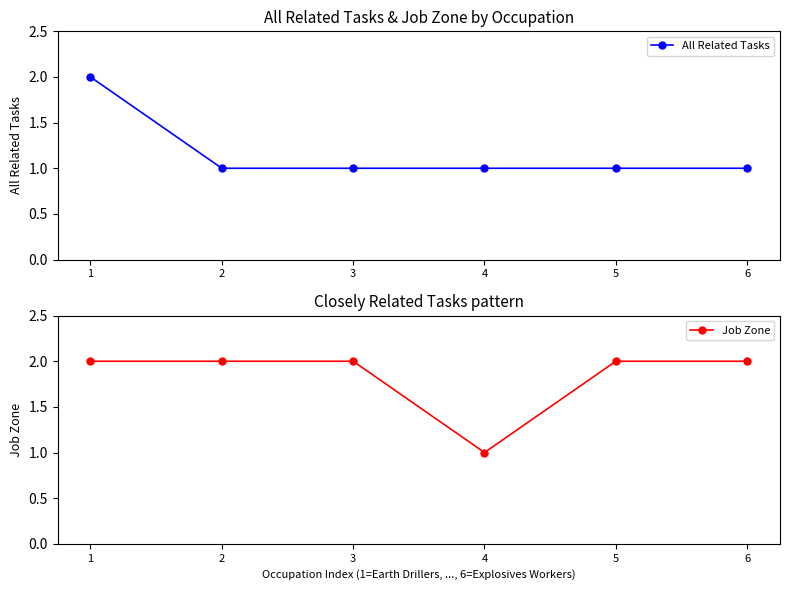

Does the chart have visible grid lines?

No